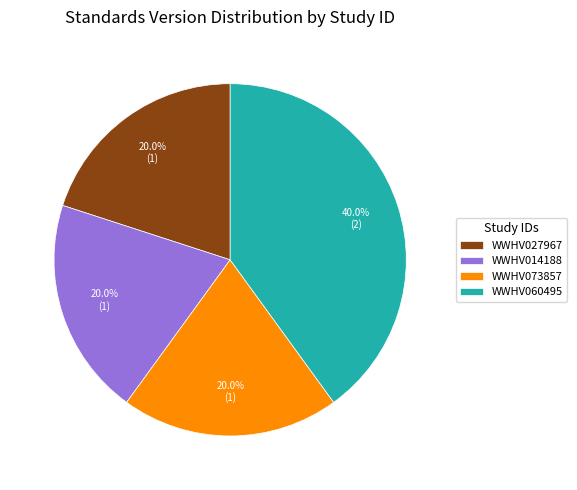

To the nearest percent, what percentage of the pie is WWHV073857?

20%